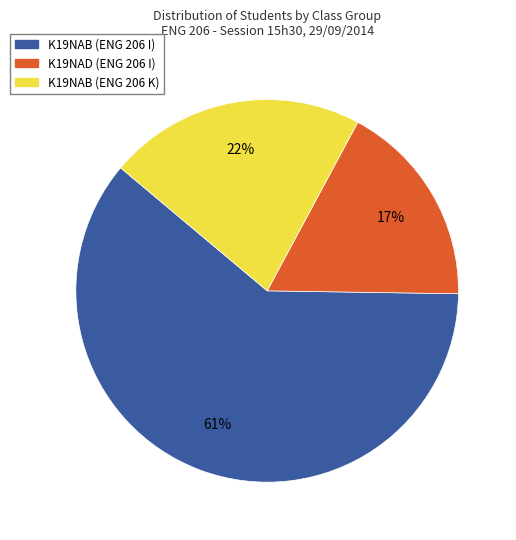

Between K19NAB (ENG 206 K) and K19NAD (ENG 206 I), which is larger?

K19NAB (ENG 206 K)